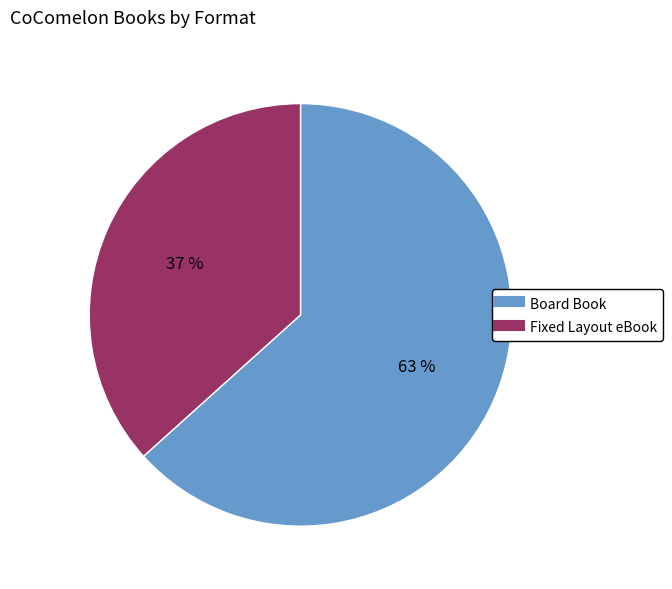

To the nearest percent, what portion does Board Book represent?

63%